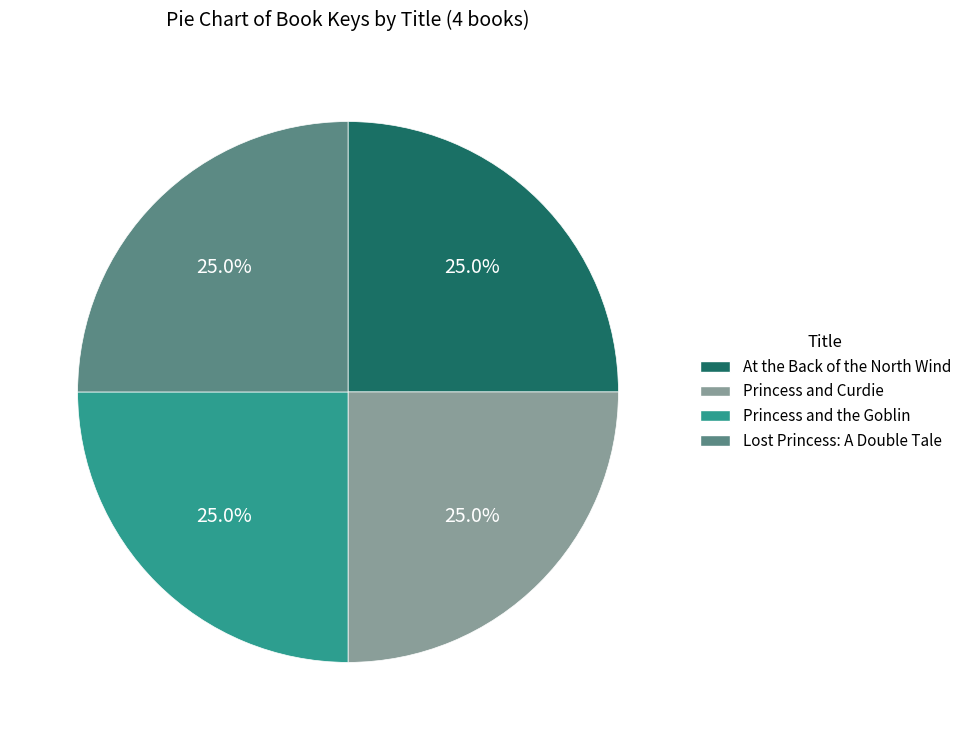

To the nearest percent, what is the average slice percentage?

25%